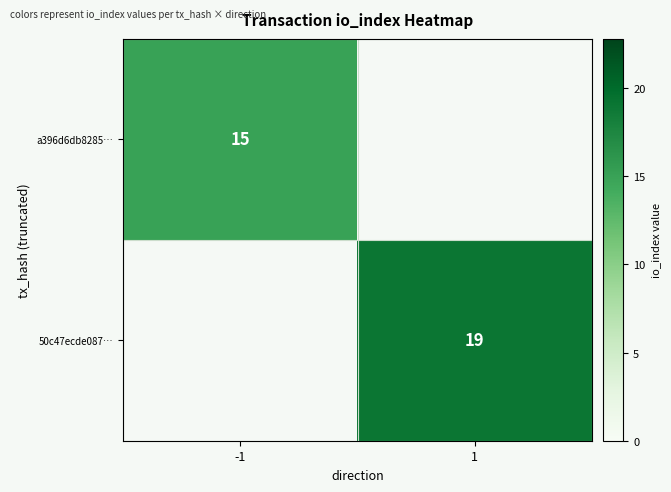

The a396d6db8285… series shows 15 at -1. True or false?

True